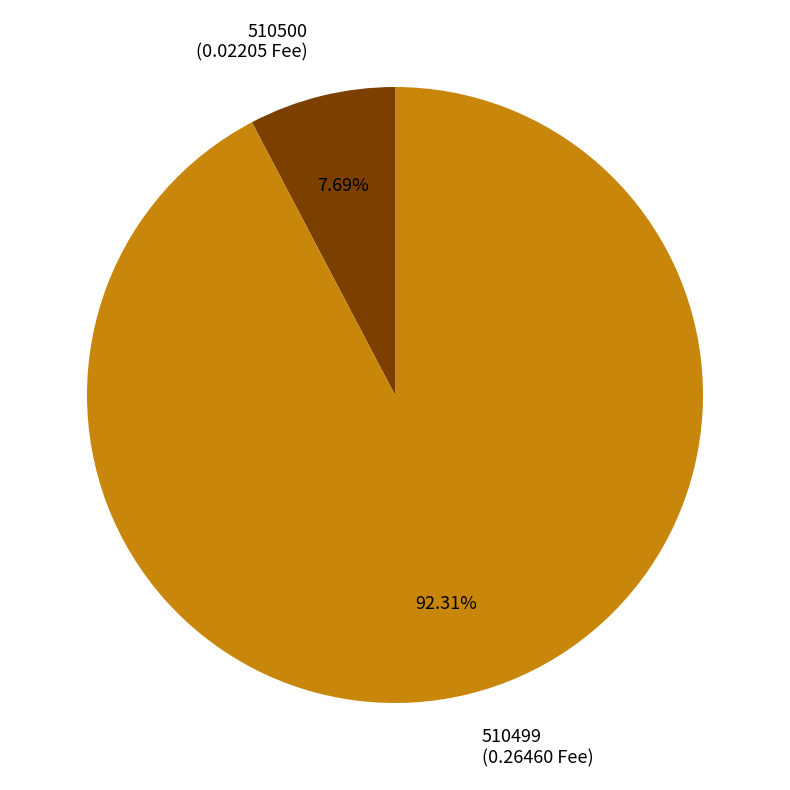

Which category has the smallest portion of the pie?

510500